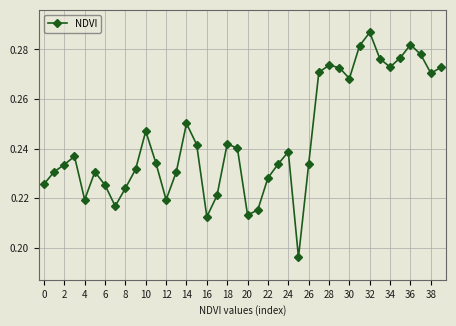

Count the values in the range 0 to 1.

40